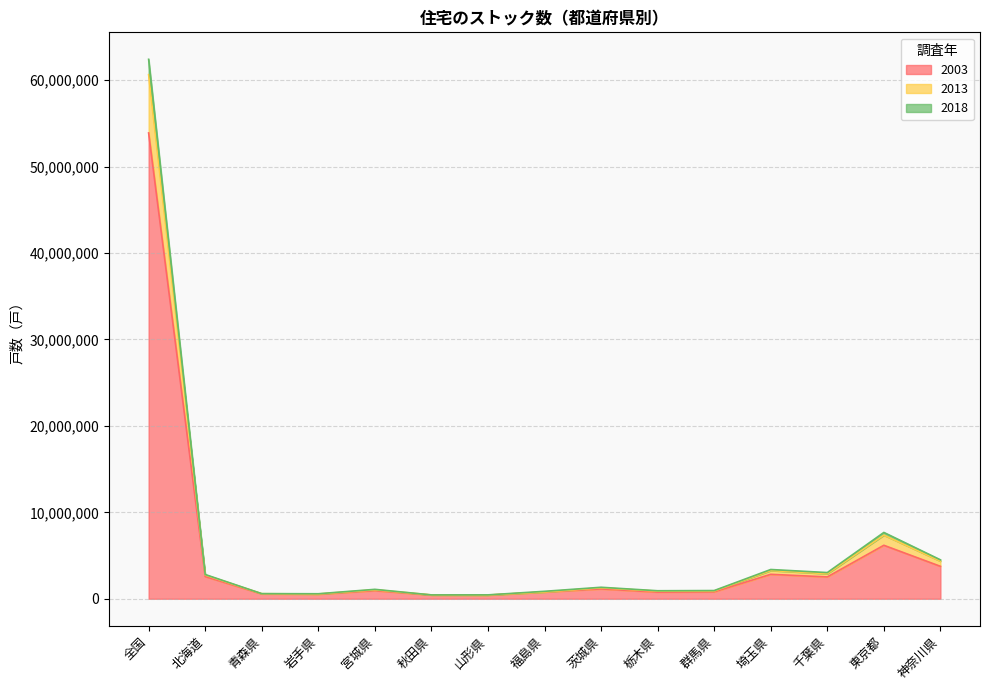

At which category does 2018 reach its first local peak?

宮城県